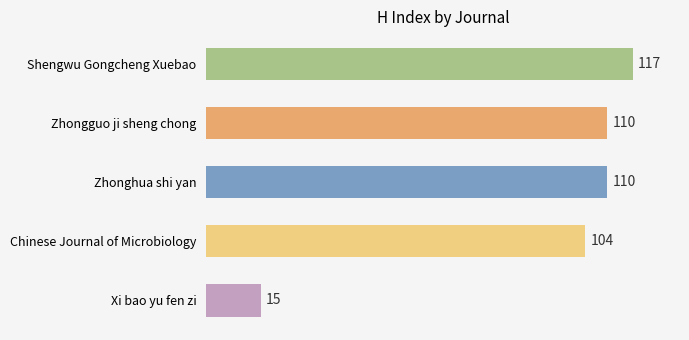

At which label is the value closest to 66?

Chinese Journal of Microbiology